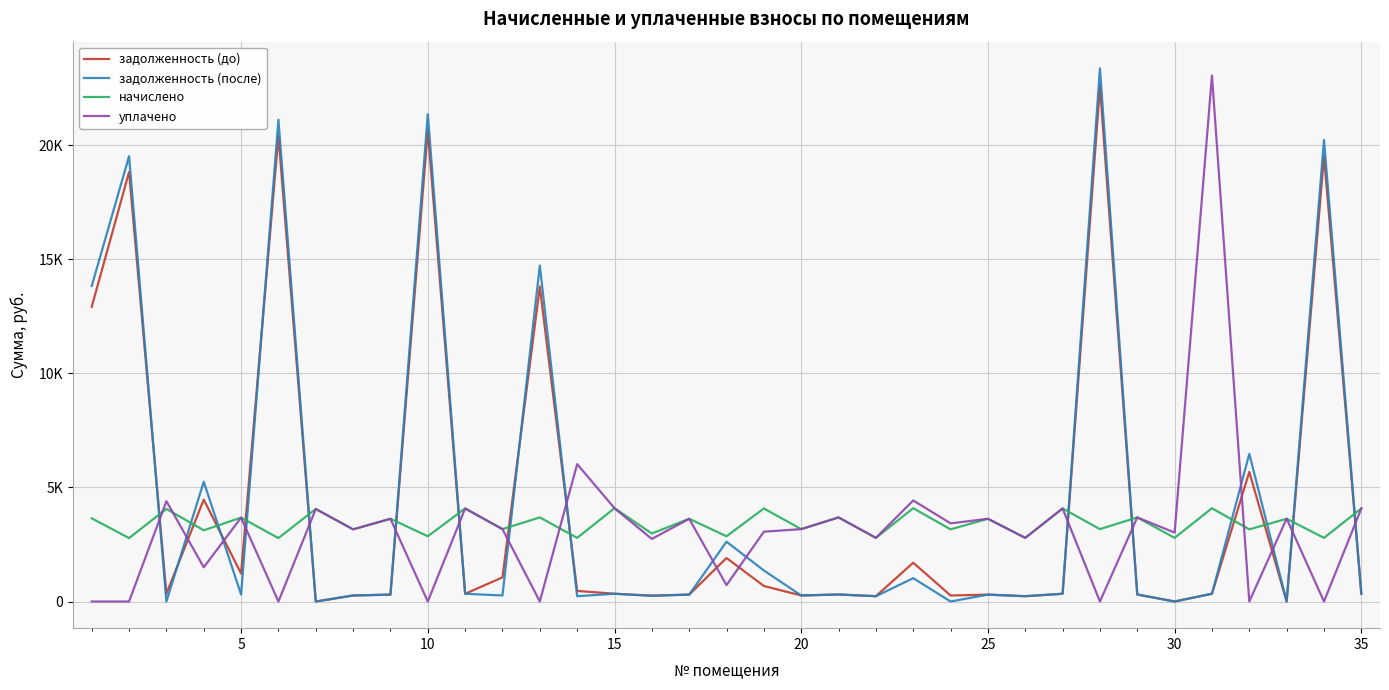

At how many categories does at least one series exceed 4862?

11